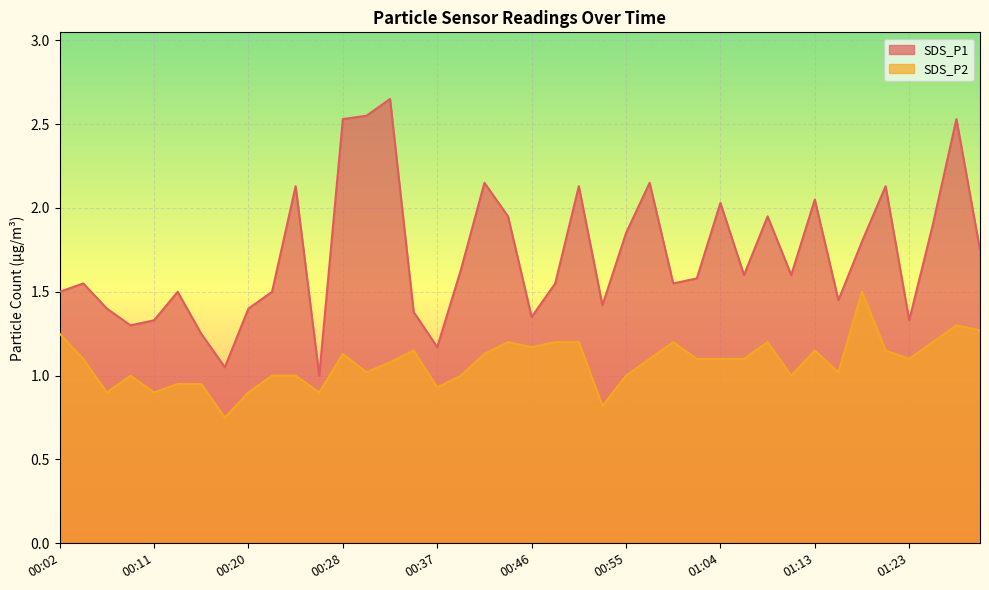

List the labels in order of SDS_P1 value, largest first.

00:33, 00:30, 00:28, 01:28, 00:41, 00:57, 00:24, 00:51, 01:20, 01:13, 01:04, 00:44, 01:09, 01:26, 00:55, 01:18, 01:30, 00:39, 01:06, 01:11, 01:02, 00:04, 00:48, 01:00, 00:02, 00:13, 00:22, 01:15, 00:53, 00:06, 00:20, 00:35, 00:46, 00:11, 01:23, 00:09, 00:15, 00:37, 00:17, 00:26